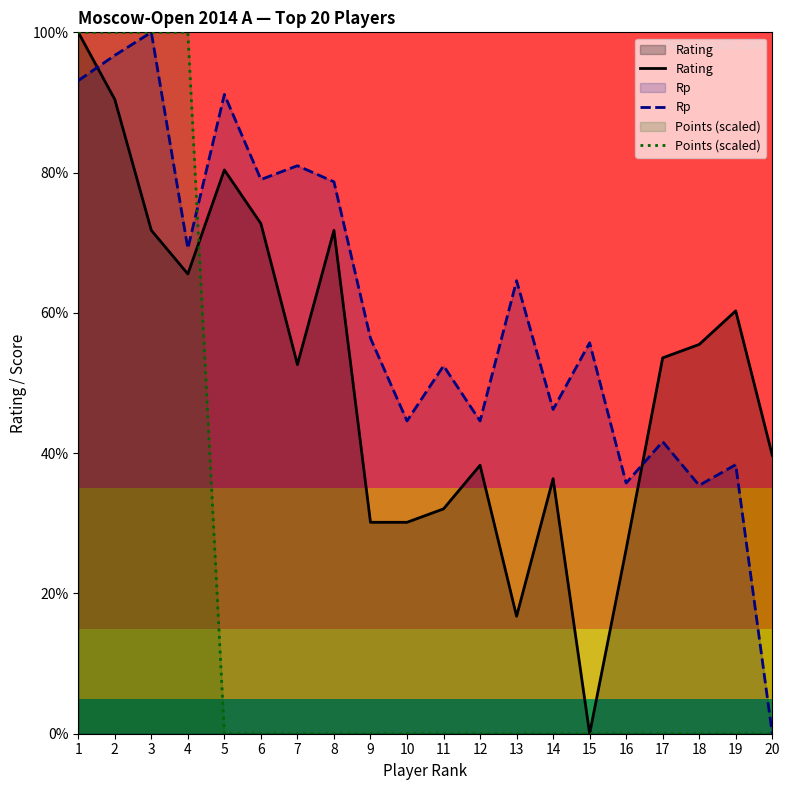

The value of Rating at 16 is 26.3. True or false?

True